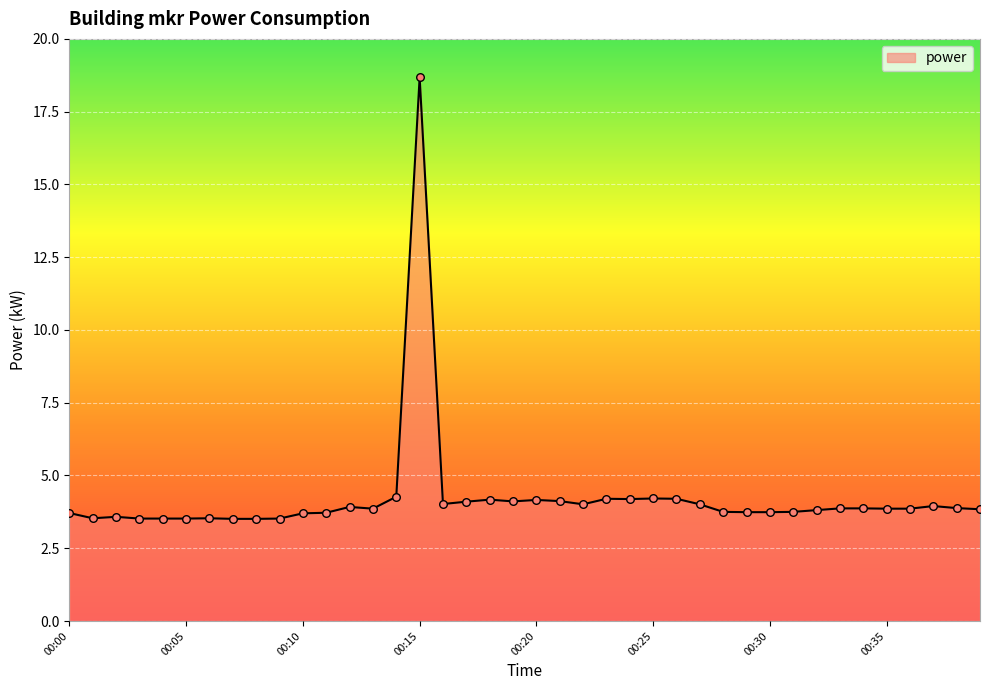

What is the difference between the maximum and minimum values?

15.2